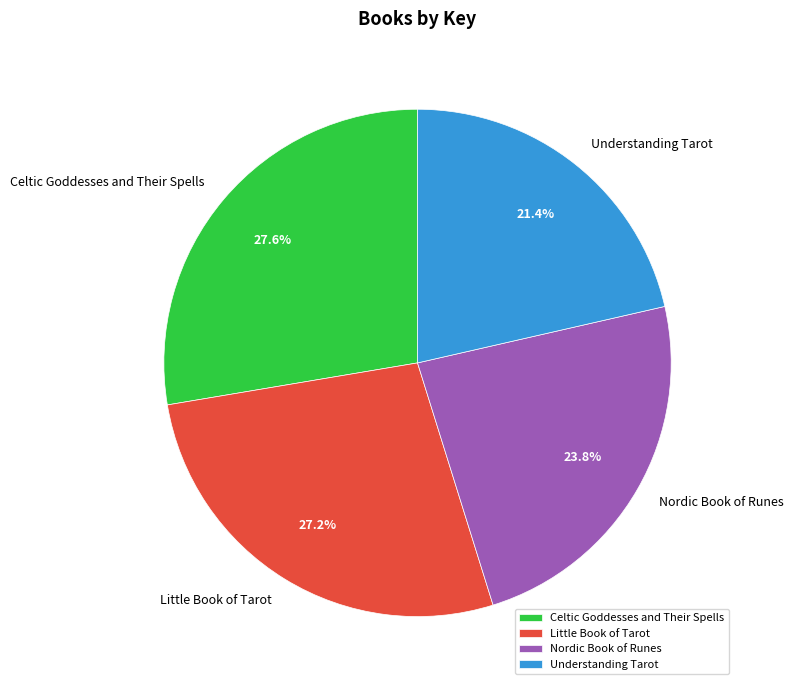

The Understanding Tarot slice represents 31% of the pie. True or false?

False